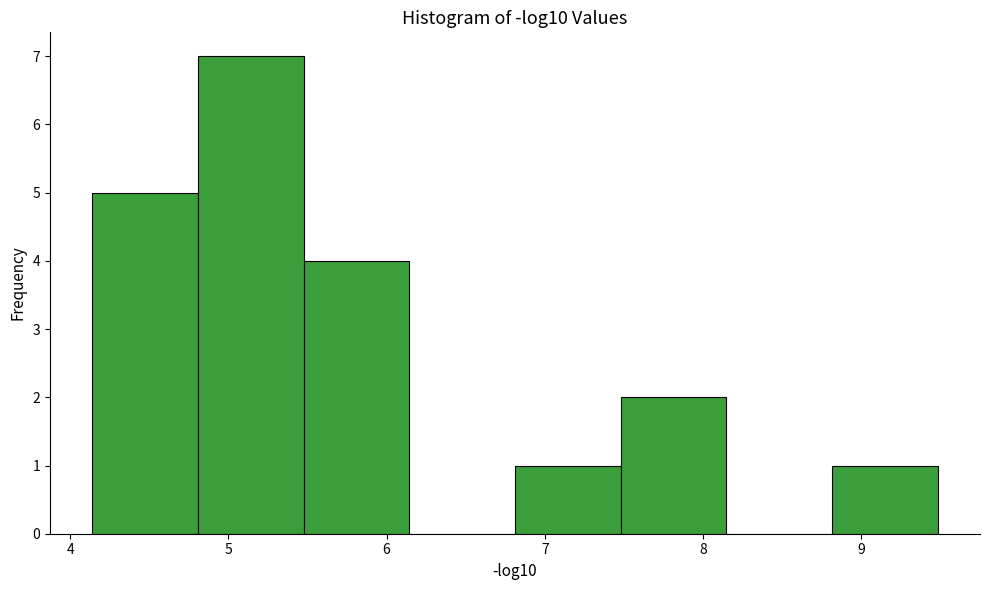

Over which range of the x-axis is the bar tallest?

4.8 to 5.5